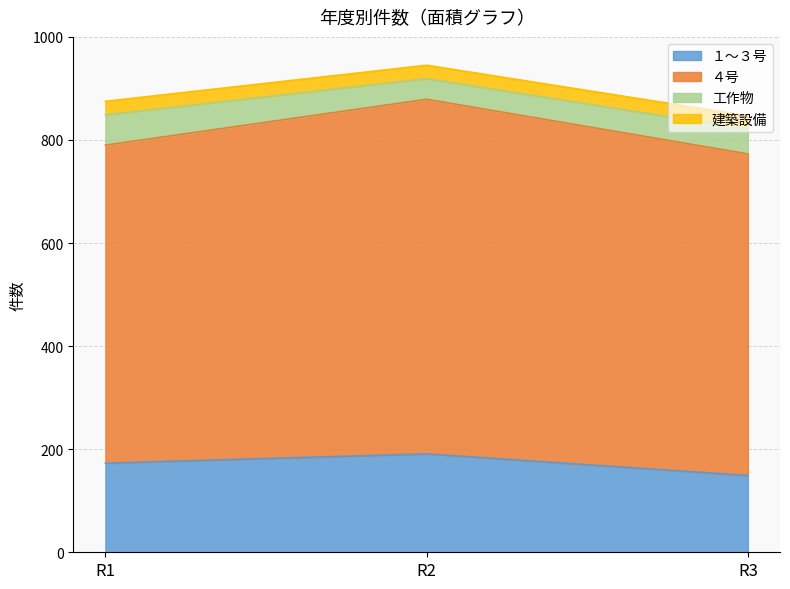

Count the number of categories in the chart.

3